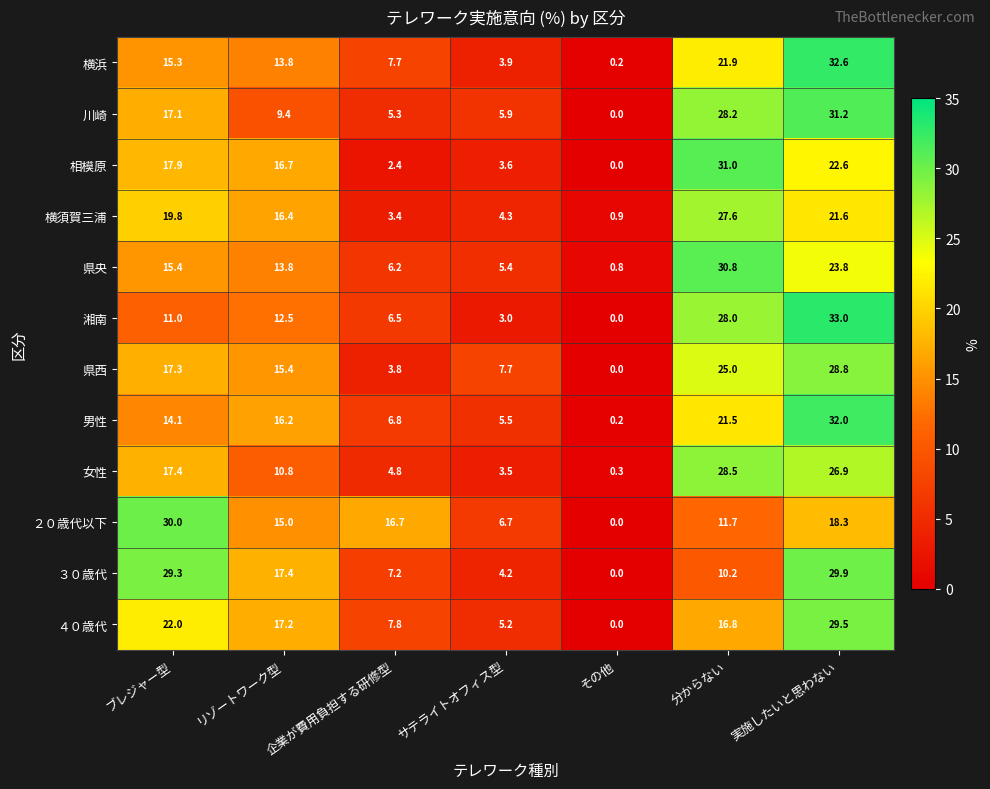

Which series has the largest range (max minus min)?

湘南